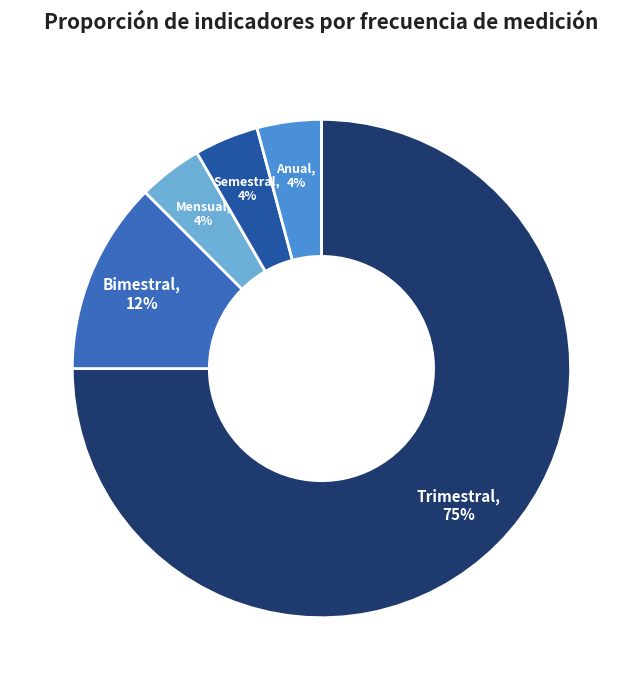

Is there any slice that represents more than half of the pie?

Yes